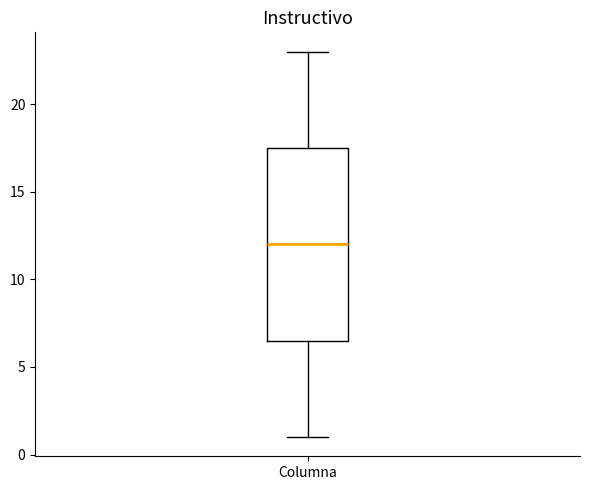

Transcribe this box plot: give where the median line is, the range the box spans, and where the two whiskers end, as read against the y-axis. The values are not printed on the chart, so give them approximately, as read against the axis.

median 12.0, box 6.5 to 17.5, whiskers 1.0 to 23.0